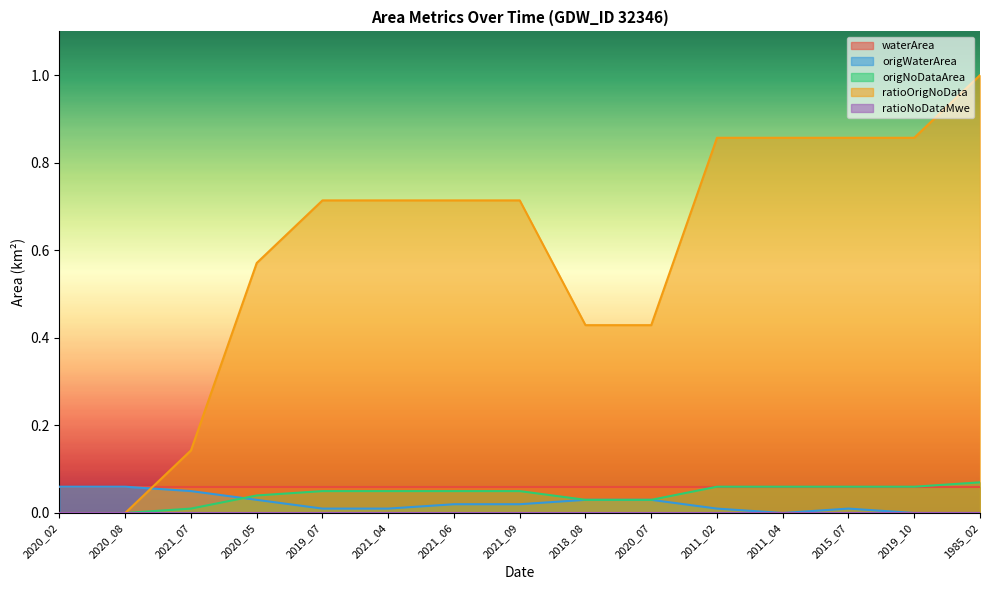

How many series are shown in this chart?

5